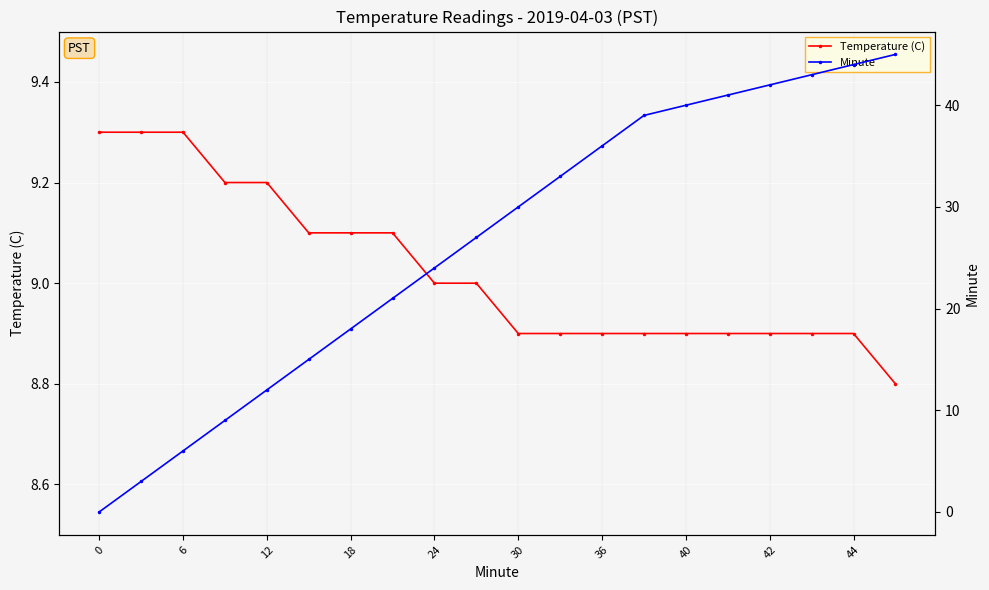

The Temperature (C) series shows 8.9 at 40. True or false?

True